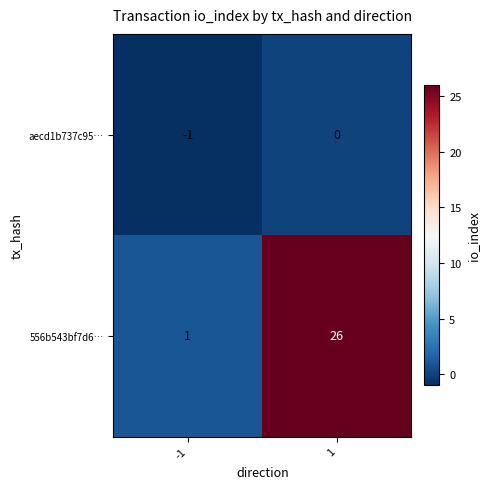

The 556b543bf7d6… series shows 1 at -1. True or false?

True